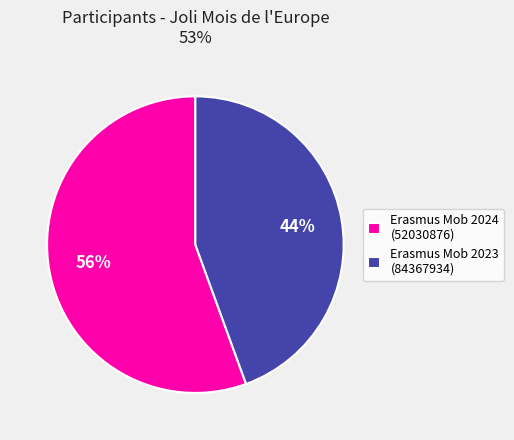

Does any single category account for the majority?

Yes